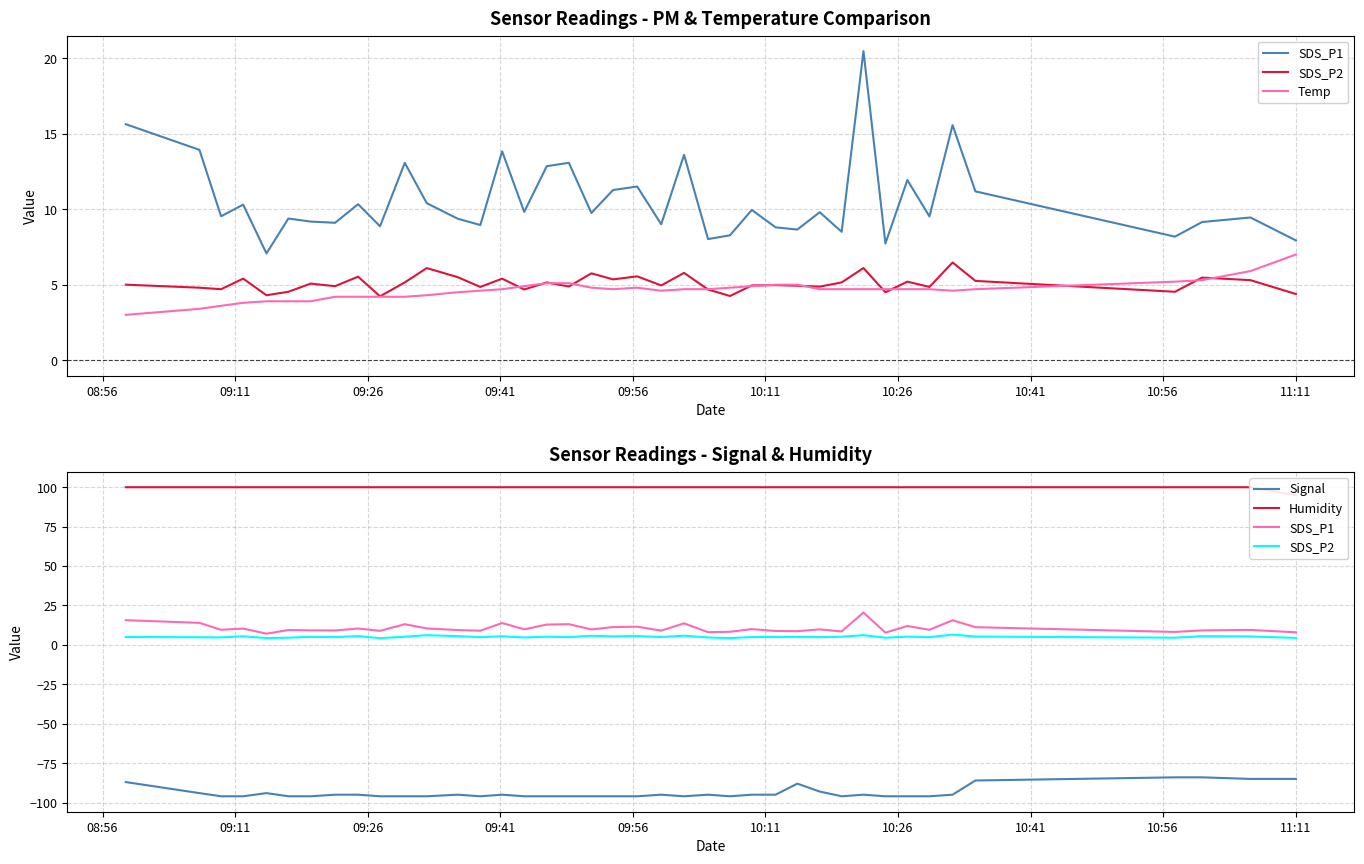

How many data points in Temp are less than 4?

7